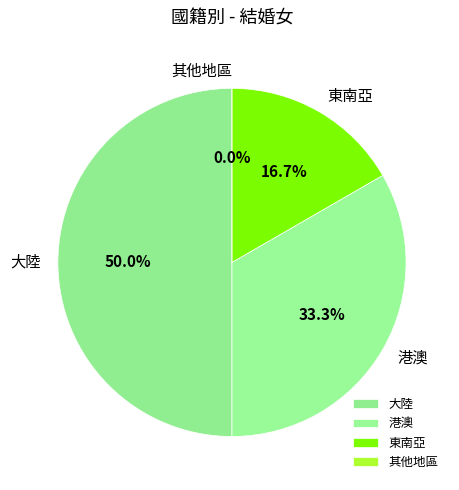

Which slice is the smallest?

其他地區